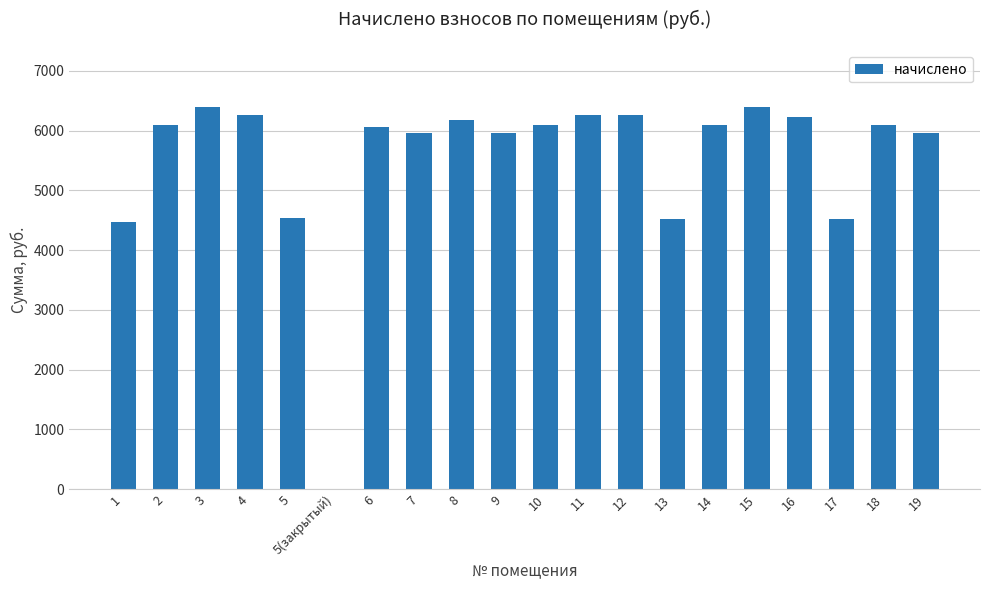

Are the bars horizontal?

No